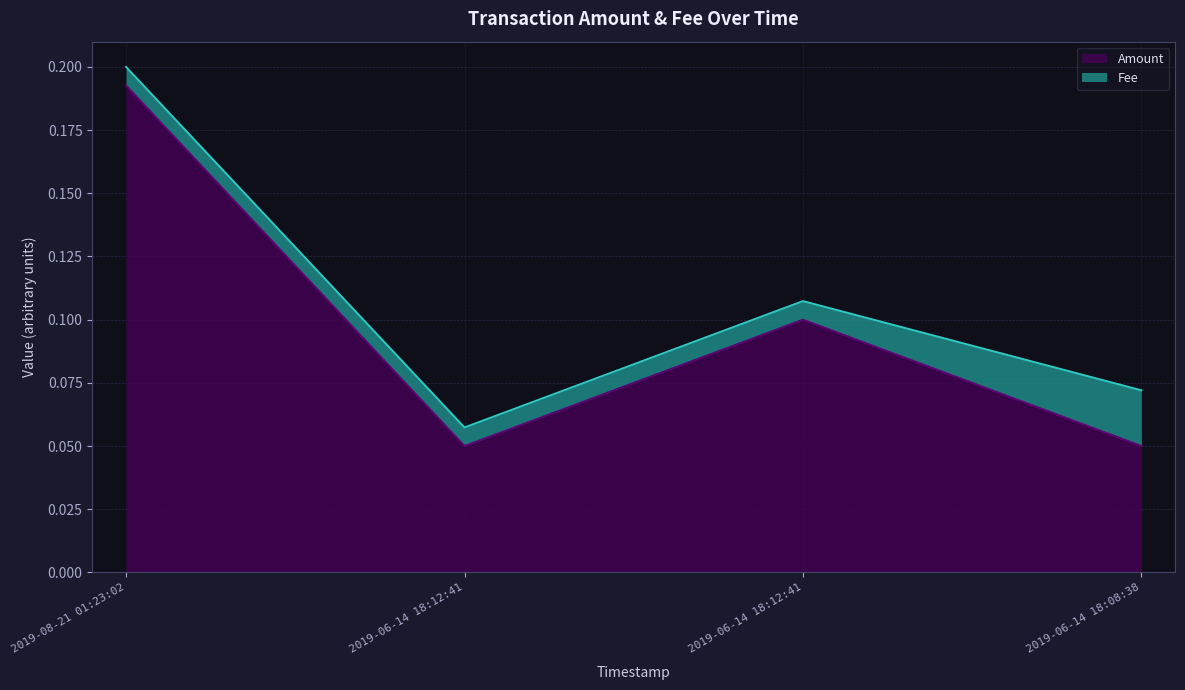

At which label is the value closest to 0?

2019-06-14 18:12:41